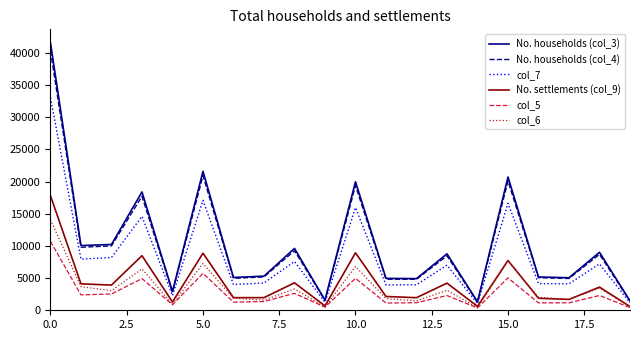

True or false: No. households (col_4) and col_5 intersect in this chart.

False